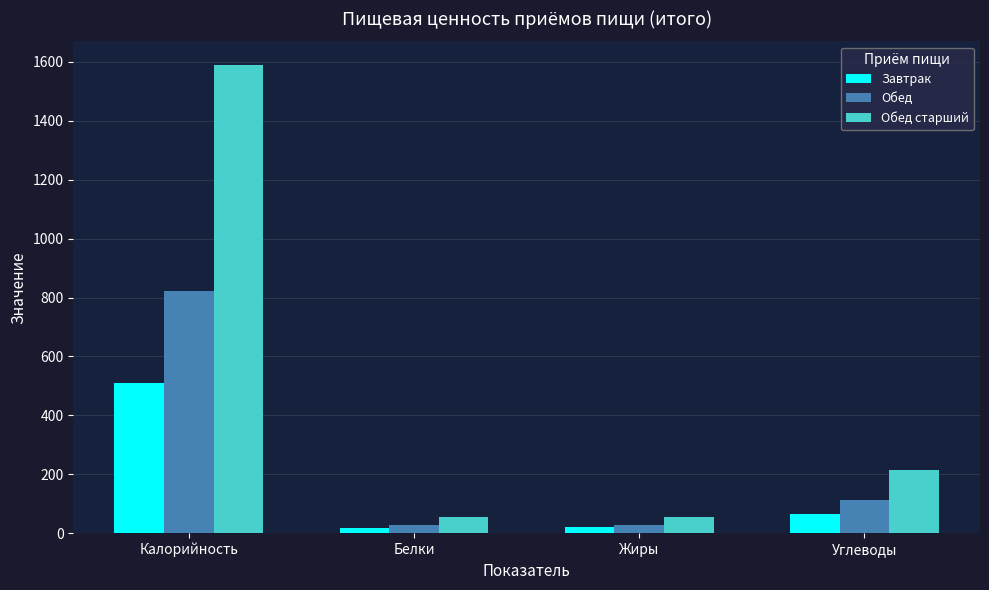

Where is Завтрак nearest to the value 264?

Углеводы